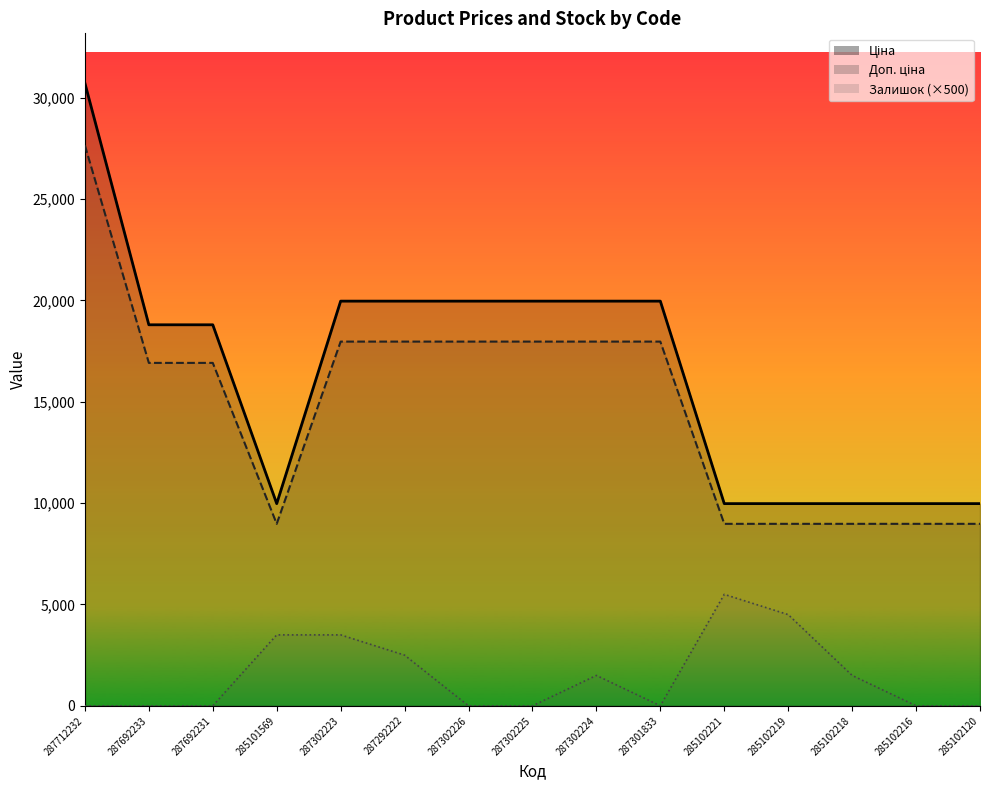

Reading left to right, extract all data points from this chart.

Ціна: 287712232=30717.1	287692233=18796.8	287692231=18796.8	285101569=9975.0	287302223=19964.2	287292222=19964.2	287302226=19964.2	287302225=19964.2	287302224=19964.2	287301833=19964.2	285102221=9975.0	285102219=9975.0	285102218=9975.0	285102216=9975.0	285102120=9975.0
Доп. ціна: 287712232=27645.4	287692233=16917.1	287692231=16917.1	285101569=8977.5	287302223=17967.8	287292222=17967.8	287302226=17967.8	287302225=17967.8	287302224=17967.8	287301833=17967.8	285102221=8977.5	285102219=8977.5	285102218=8977.5	285102216=8977.5	285102120=8977.5
Залишок: 287712232=0.0	287692233=0.0	287692231=0.0	285101569=3500.0	287302223=3500.0	287292222=2500.0	287302226=0.0	287302225=0.0	287302224=1500.0	287301833=0.0	285102221=5500.0	285102219=4500.0	285102218=1500.0	285102216=0.0	285102120=0.0